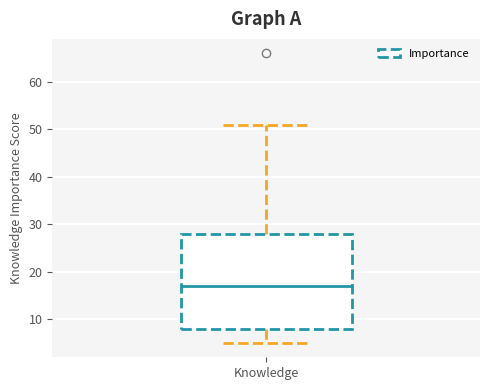

Transcribe this box plot: give where the median line is, the range the box spans, and where the two whiskers end, as read against the y-axis. The values are not printed on the chart, so give them approximately, as read against the axis.

median 17, box 8 to 28, whiskers 5 to 51